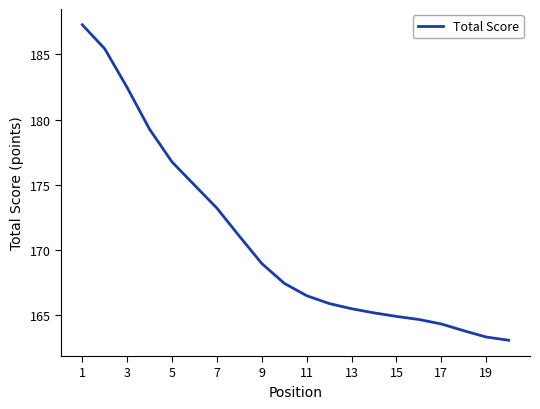

What is the greatest value displayed?

187.3